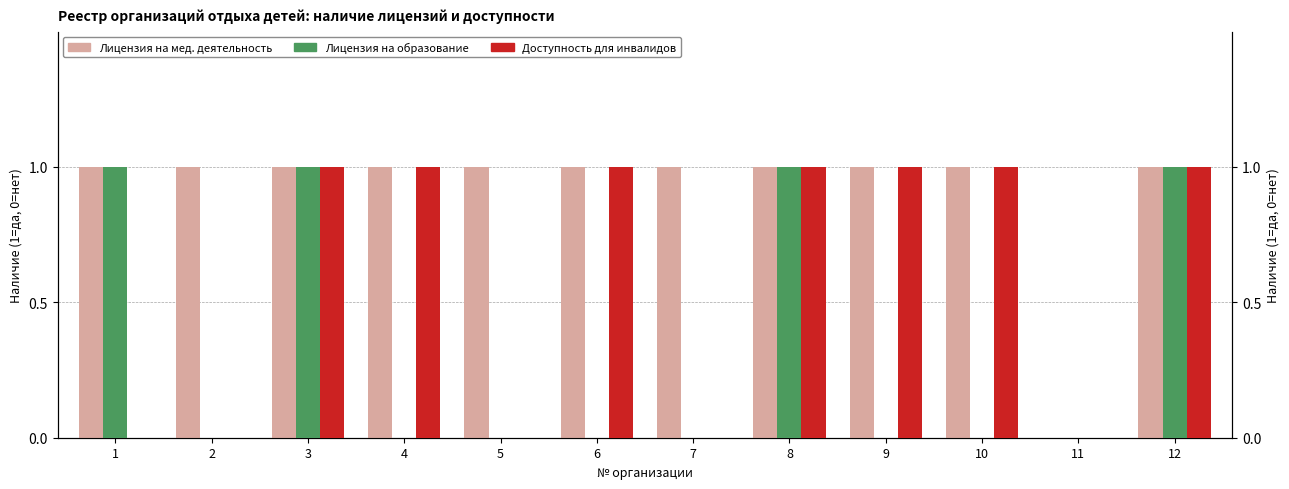

What is the total value across all series at 12?

3